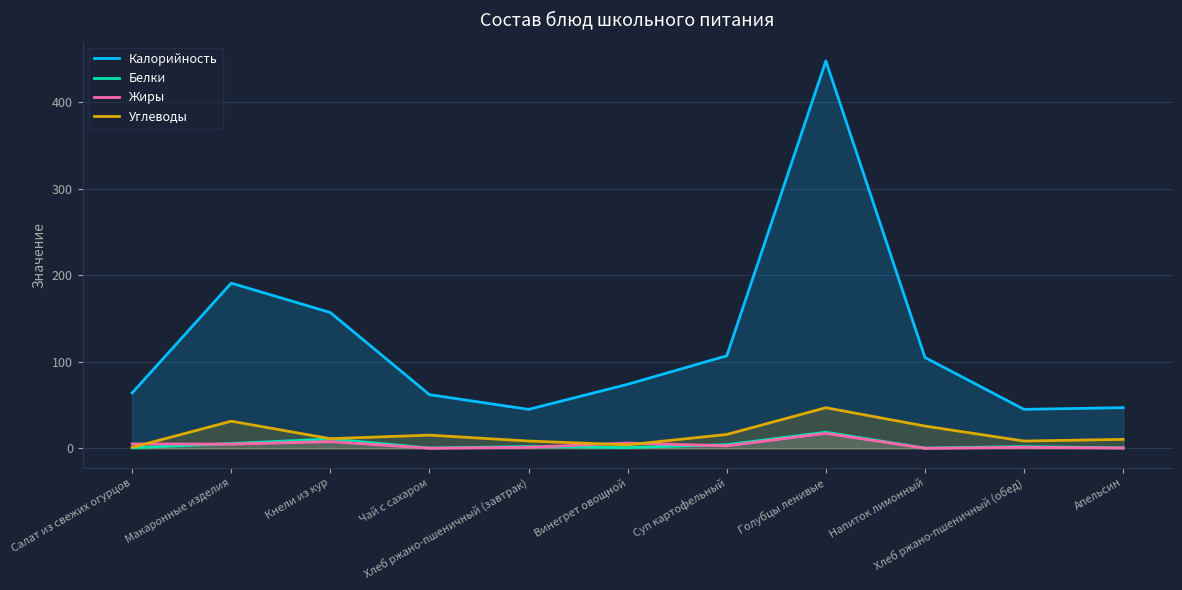

What is the difference between the highest and lowest values at Макаронные изделия?

186.2